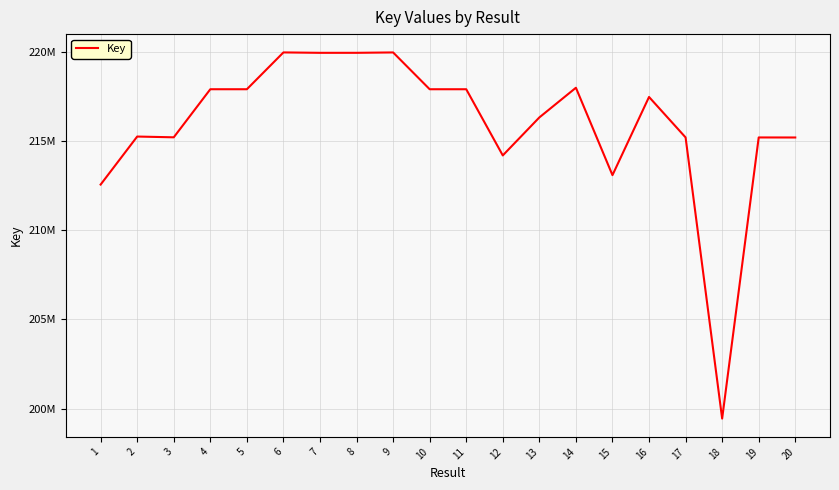

Reading left to right, transcribe all the data shown in this chart.

1=212553488	2=215240834	3=215198147	4=217889333	5=217889001	6=219950242	7=219927345	8=219927811	9=219949171	10=217888890	11=217888940	12=214184041	13=216311012	14=217972810	15=213080285	16=217456390	17=215191524	18=199454214	19=215190303	20=215188088